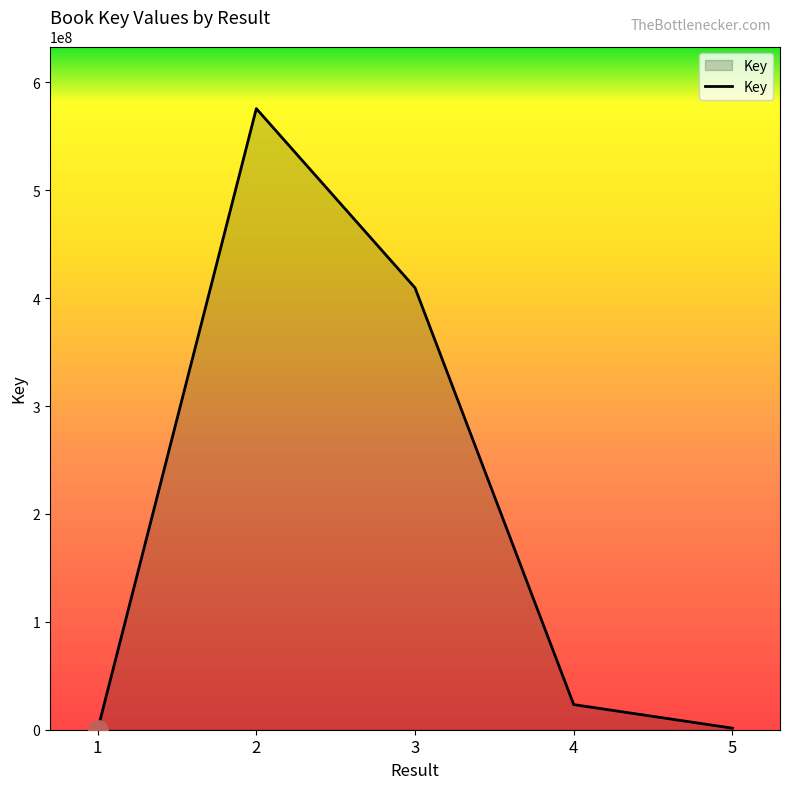

The value at 3 is 409619345. True or false?

True